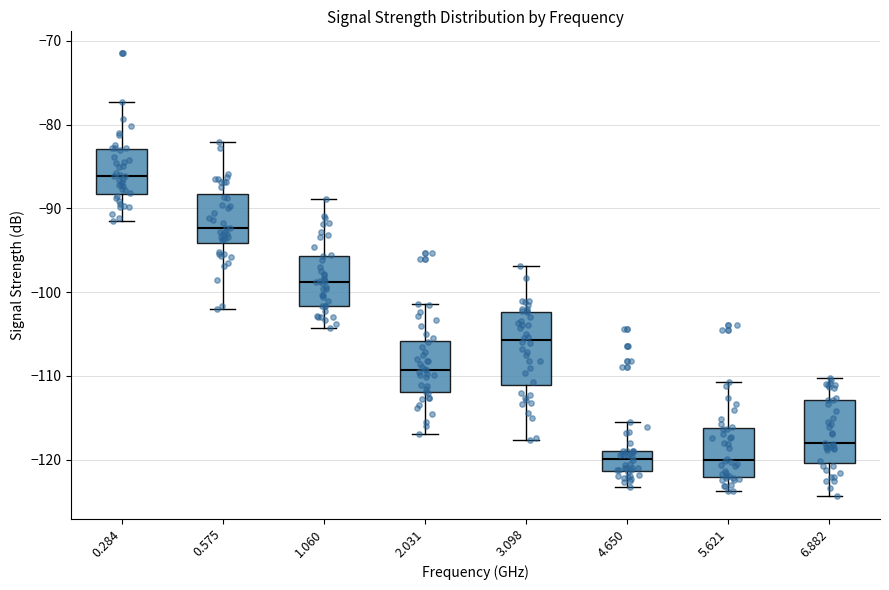

Reading left to right, read every box against the y-axis: the position of its median line, the range the box covers, and the ends of its whiskers. The values are not printed on the chart, so give them approximately, as read against the axis.

0.284: median -86, box -88 to -83, whiskers -91 to -77
0.575: median -92, box -94 to -88, whiskers -102 to -82
1.060: median -99, box -102 to -96, whiskers -104 to -89
2.031: median -109, box -112 to -106, whiskers -117 to -101
3.098: median -106, box -111 to -102, whiskers -118 to -97
4.650: median -120, box -121 to -119, whiskers -123 to -115
5.621: median -120, box -122 to -116, whiskers -124 to -111
6.882: median -118, box -120 to -113, whiskers -124 to -110